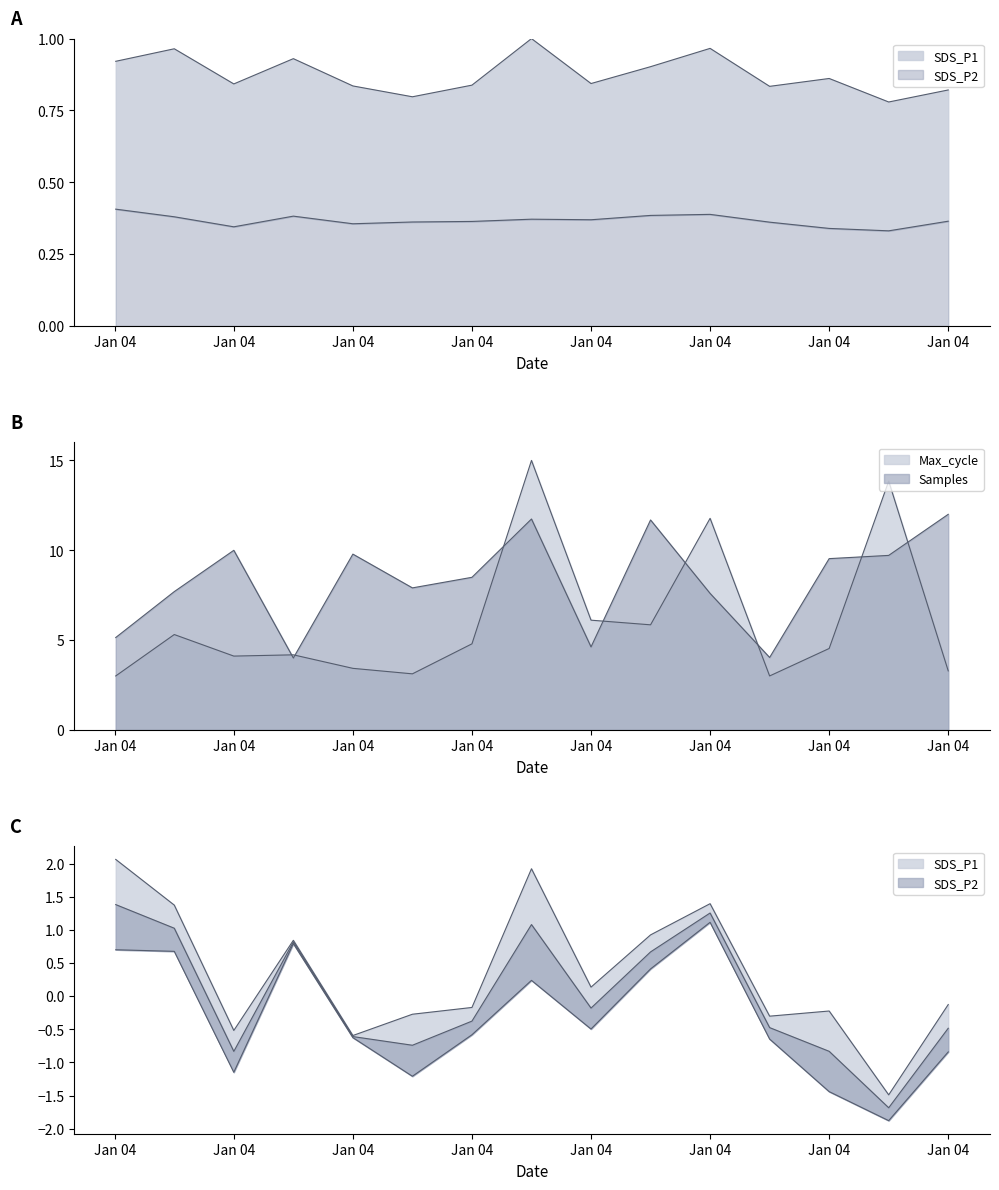

True or false: SDS_P2 and Max_cycle intersect in this chart.

False